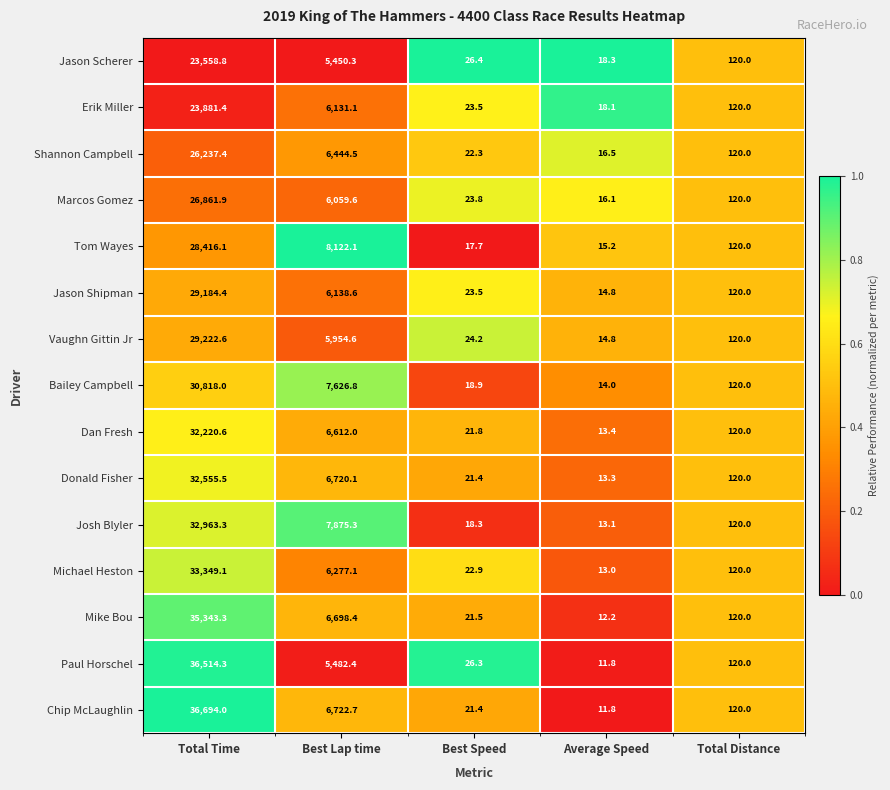

Which series has the largest range (max minus min)?

Chip McLaughlin